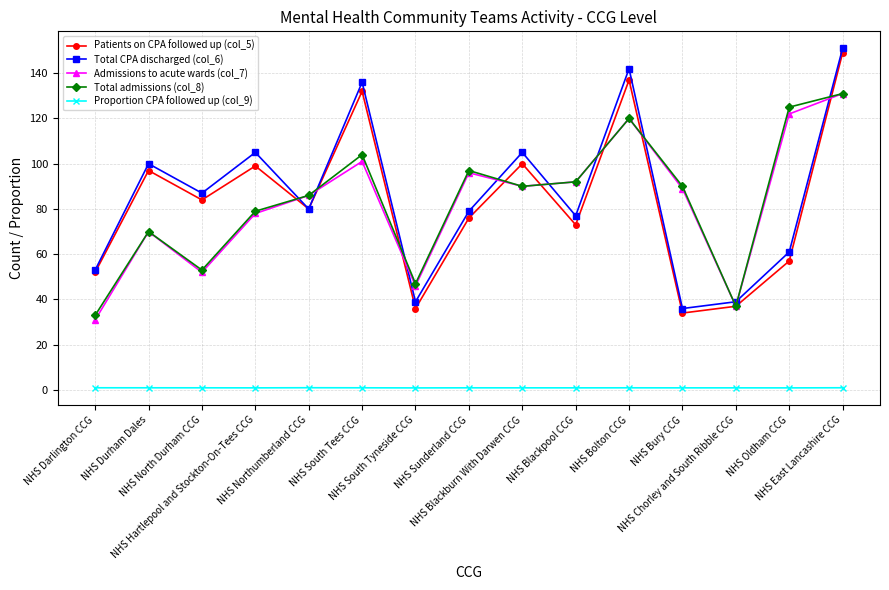

The Proportion CPA followed up (col_9) series shows 1.0 at NHS North Durham CCG. True or false?

True